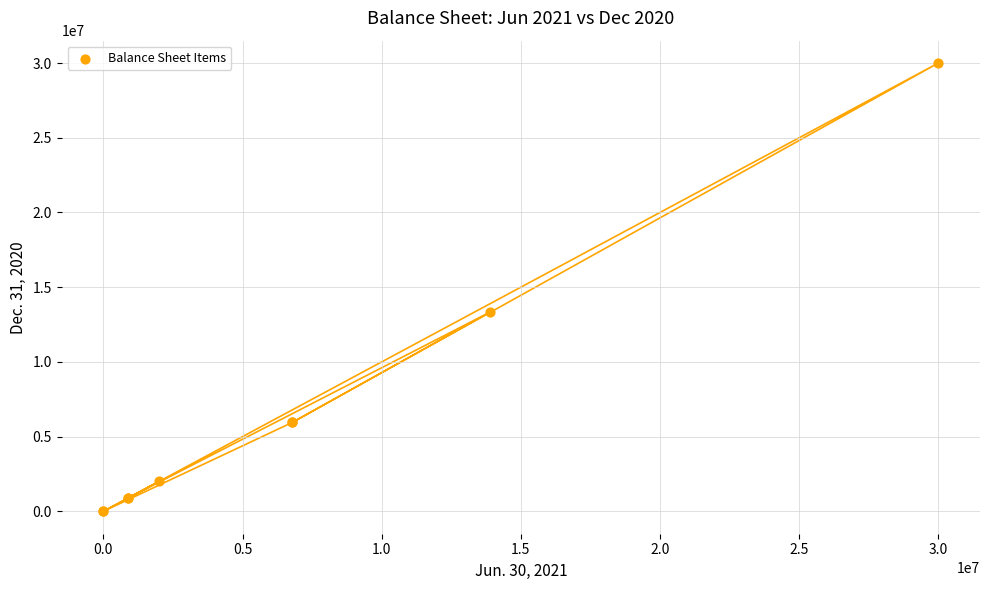

What Y value in the scatter plot is closest to 15000000?

13346577.0